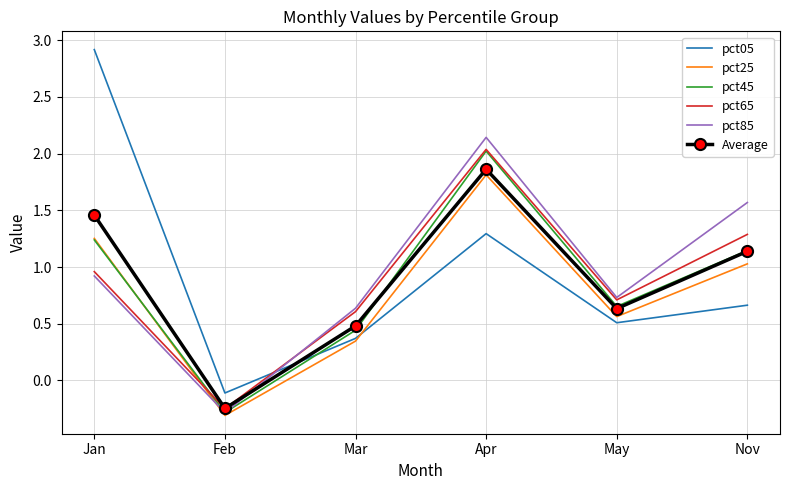

The value of pct45 at Jan is 2.1. True or false?

False